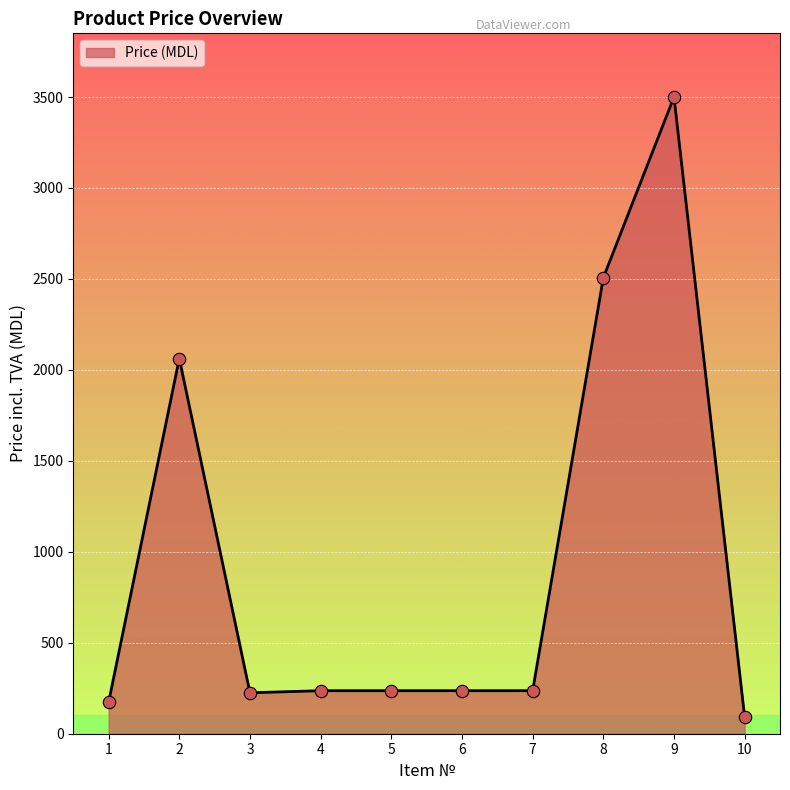

Which has a higher value, 9 or 6?

9